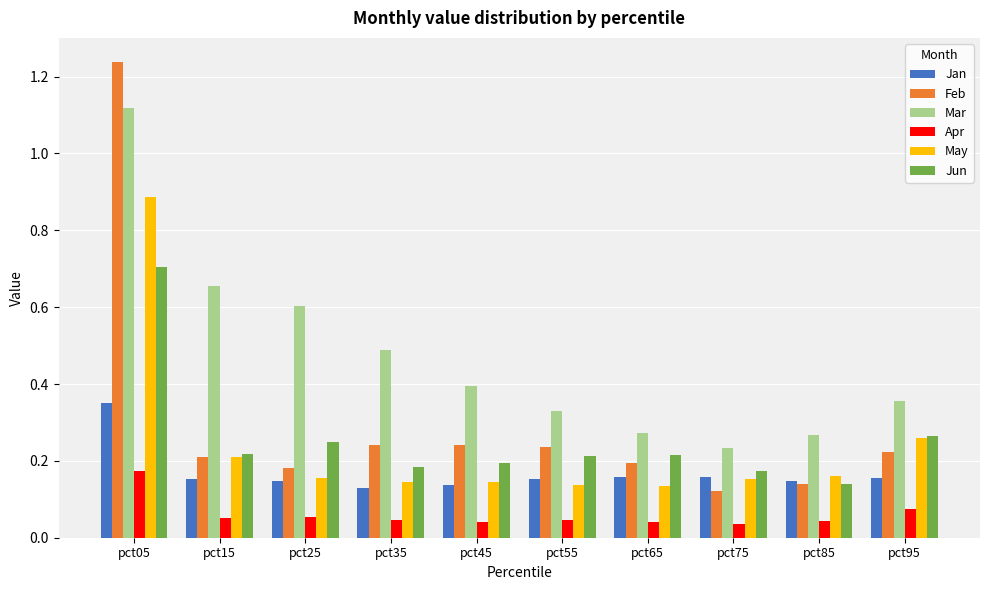

How many bars are there in each group?

6